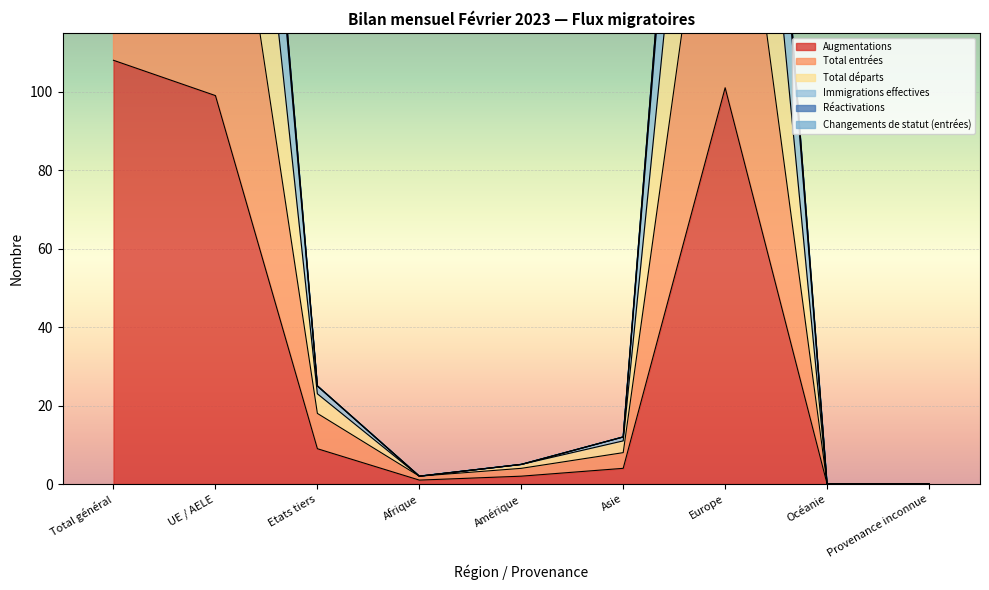

How many positive values does the Total entrées series have?

7